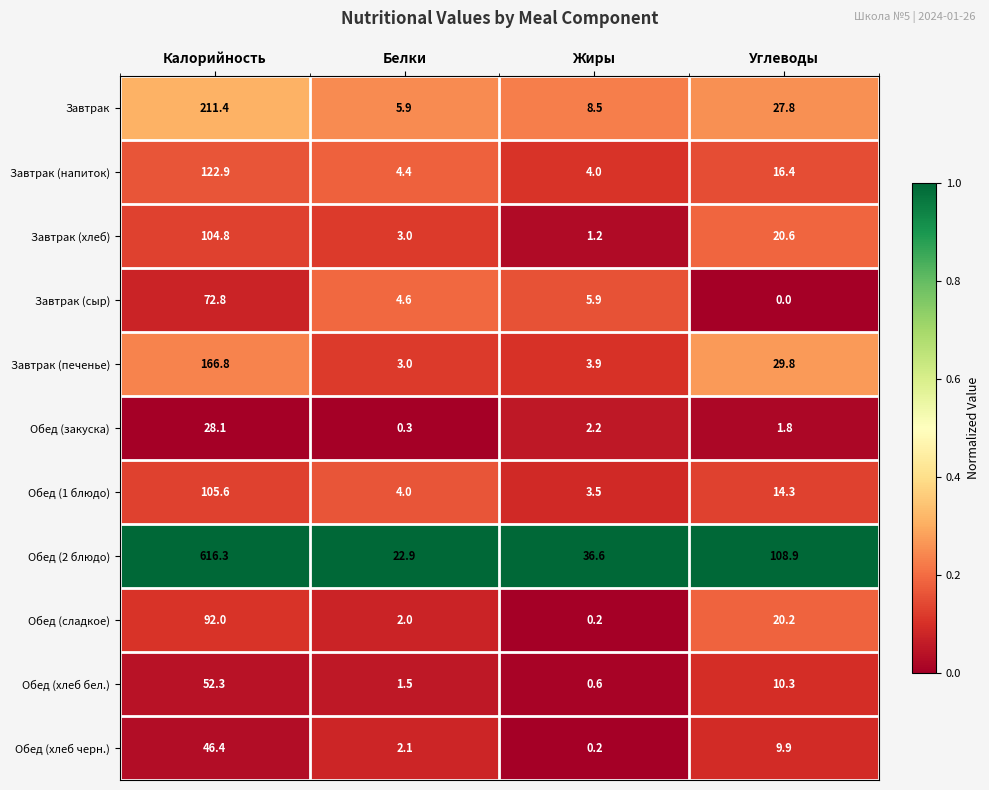

What is the sum of the Завтрак (напиток) values at Калорийность and Белки?

127.3